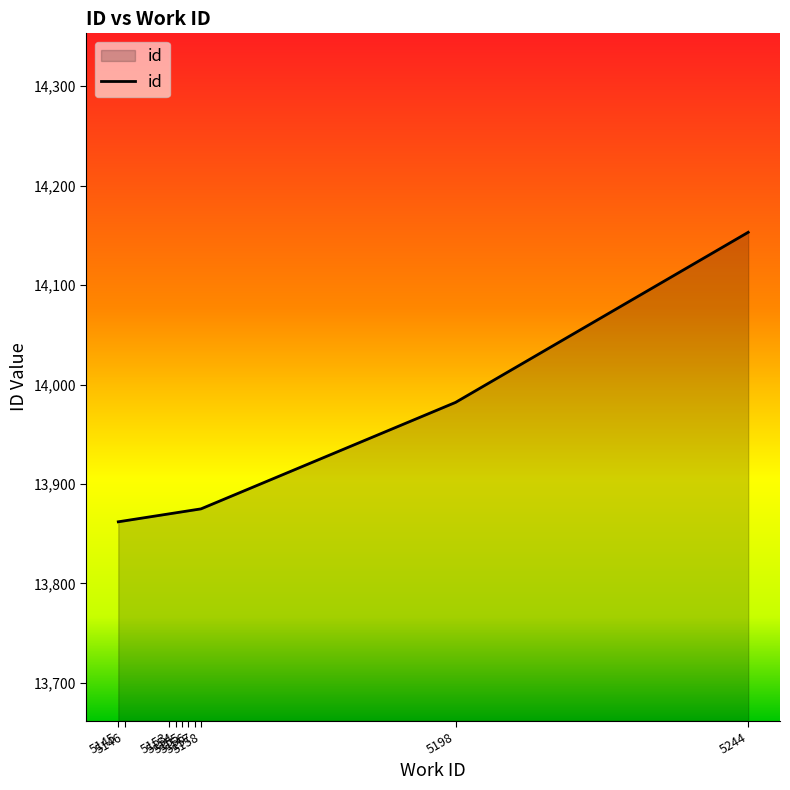

What is the change in value from 5198 to 5244?

+171